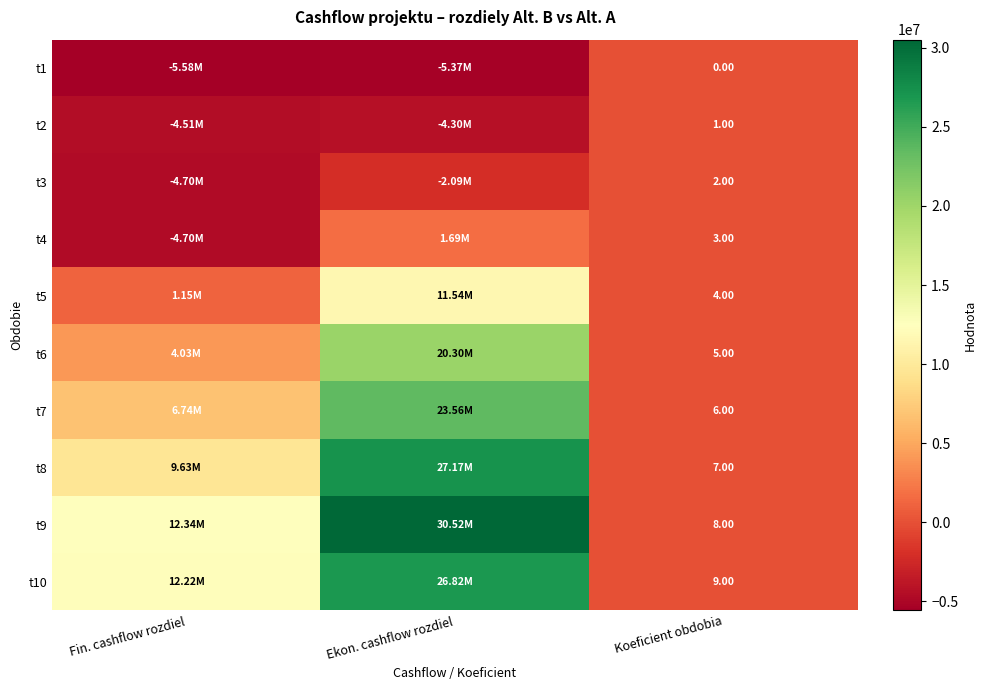

Where does the t5 series first go above 1150140?

Fin. cashflow rozdiel